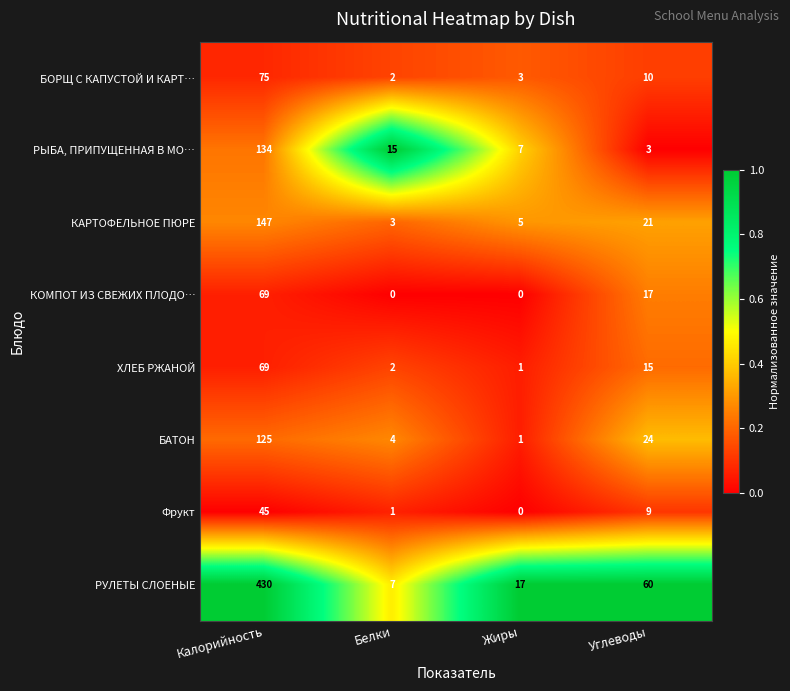

What is the total value across all series at Жиры?

34